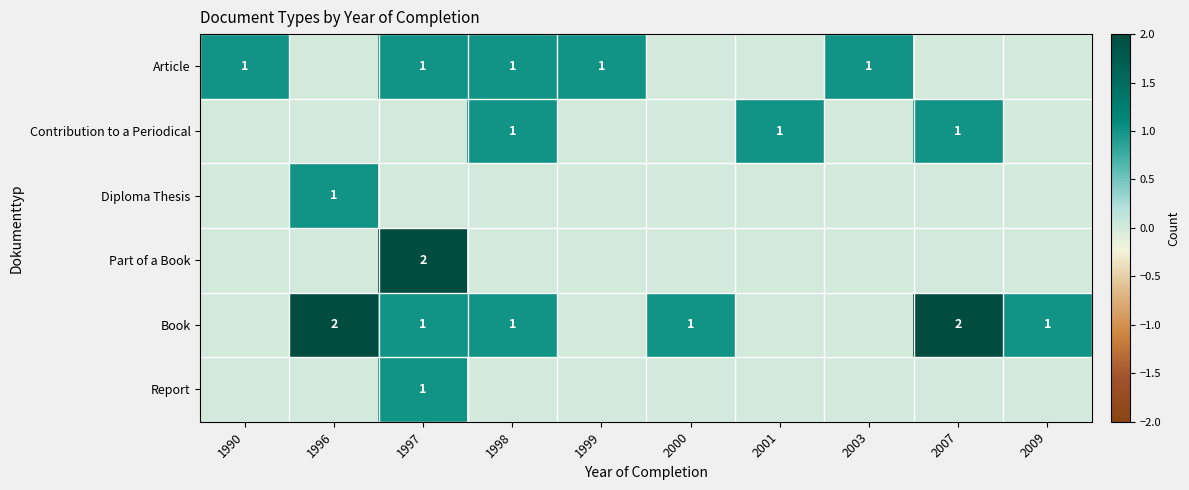

Is it true that Contribution to a Periodical equals 2 at 2001?

False